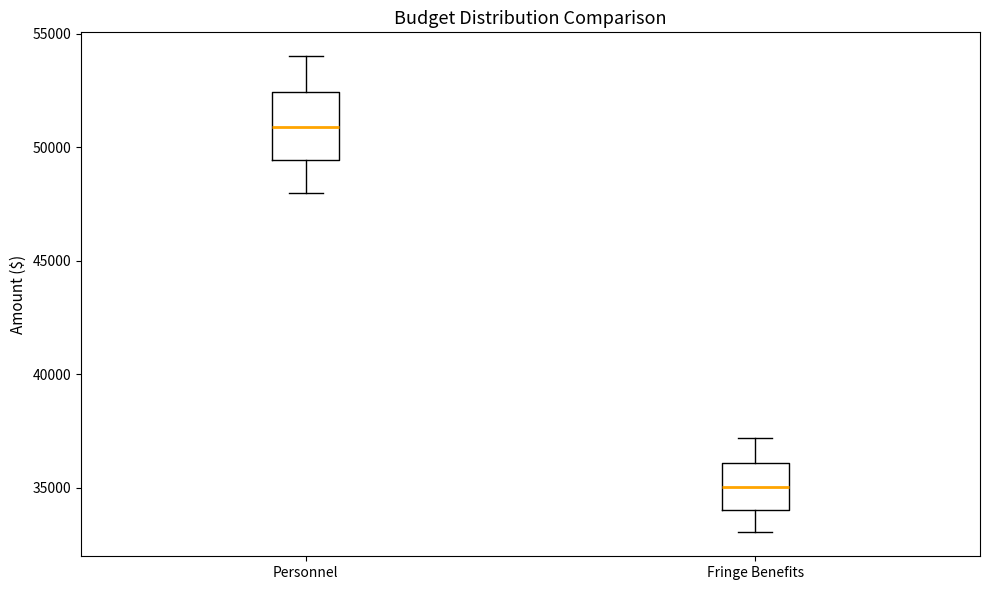

Reading left to right, read every box against the y-axis: the position of its median line, the range the box covers, and the ends of its whiskers. The values are not printed on the chart, so give them approximately, as read against the axis.

Personnel: median 51000, box 49500 to 52500, whiskers 48000 to 54000
Fringe Benefits: median 35000, box 34000 to 36000, whiskers 33000 to 37000